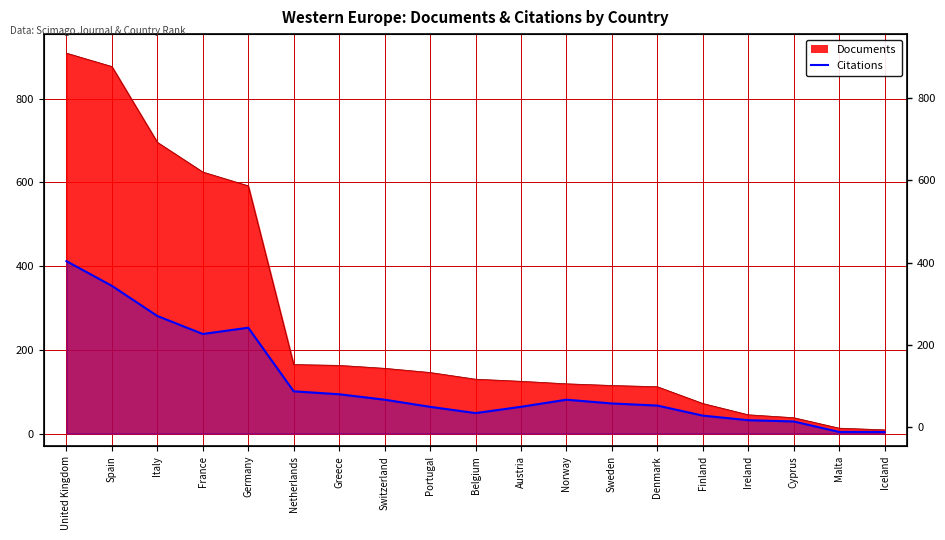

Does the chart display data point markers on the line(s)?

No